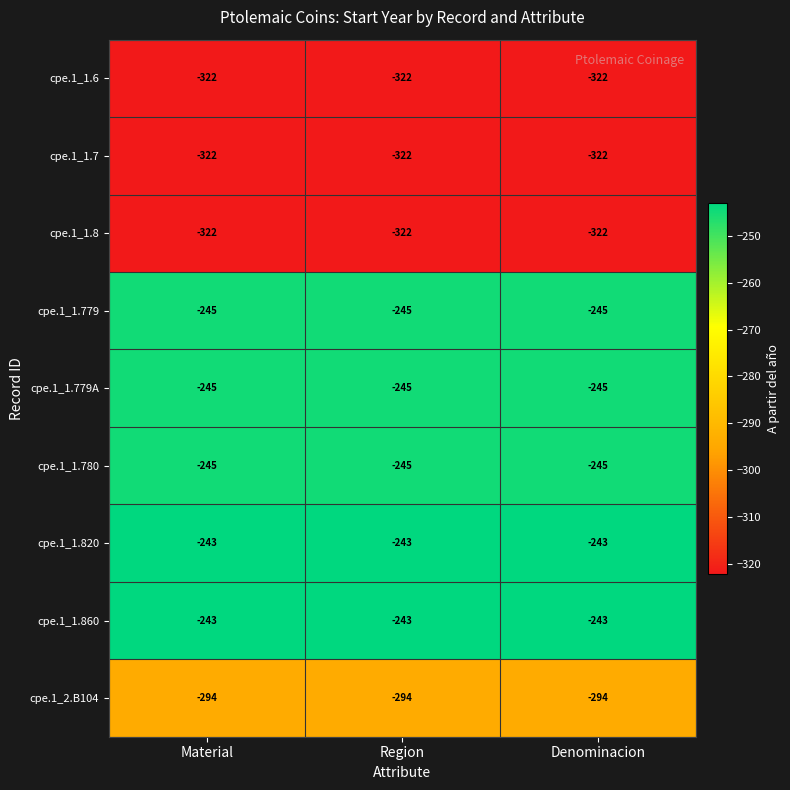

The value of cpe.1_1.860 at Material is -122. True or false?

False